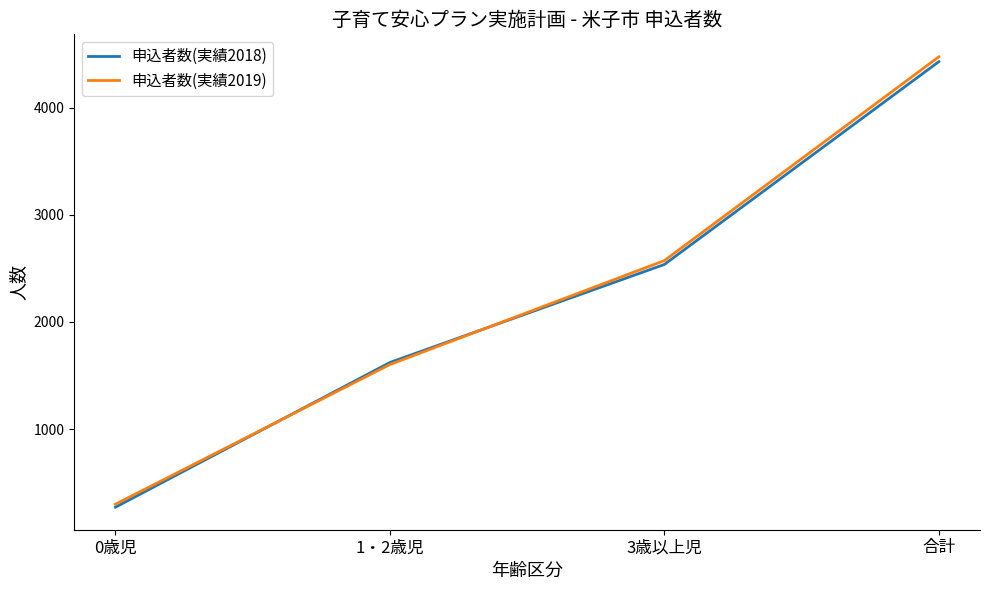

Is the value of 申込者数(実績2018) at 1・2歳児 greater than the value of 申込者数(実績2019) at 合計?

No